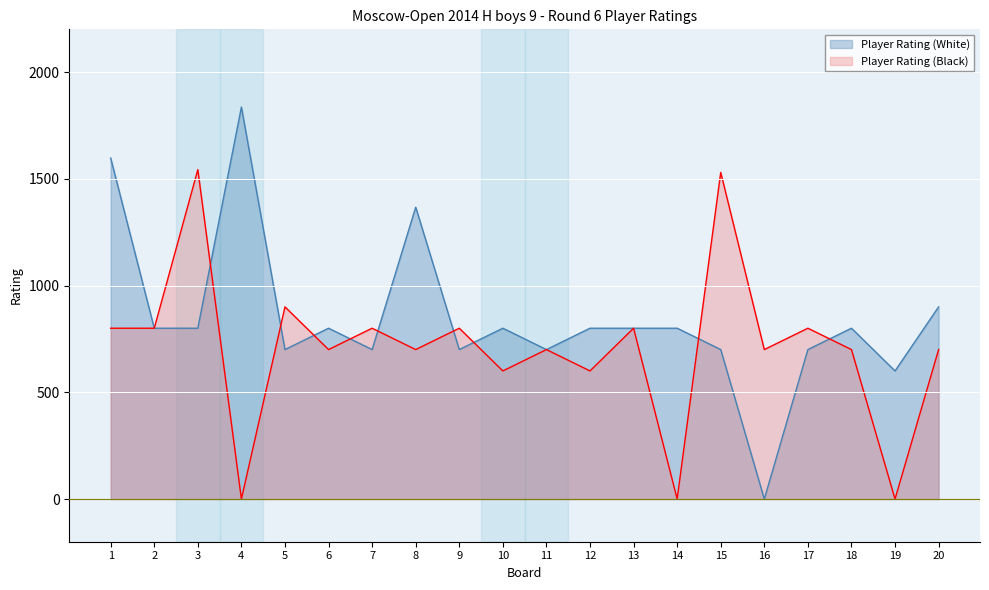

How many intersections are there between Player Rating (White) and Player Rating (Black)?

9